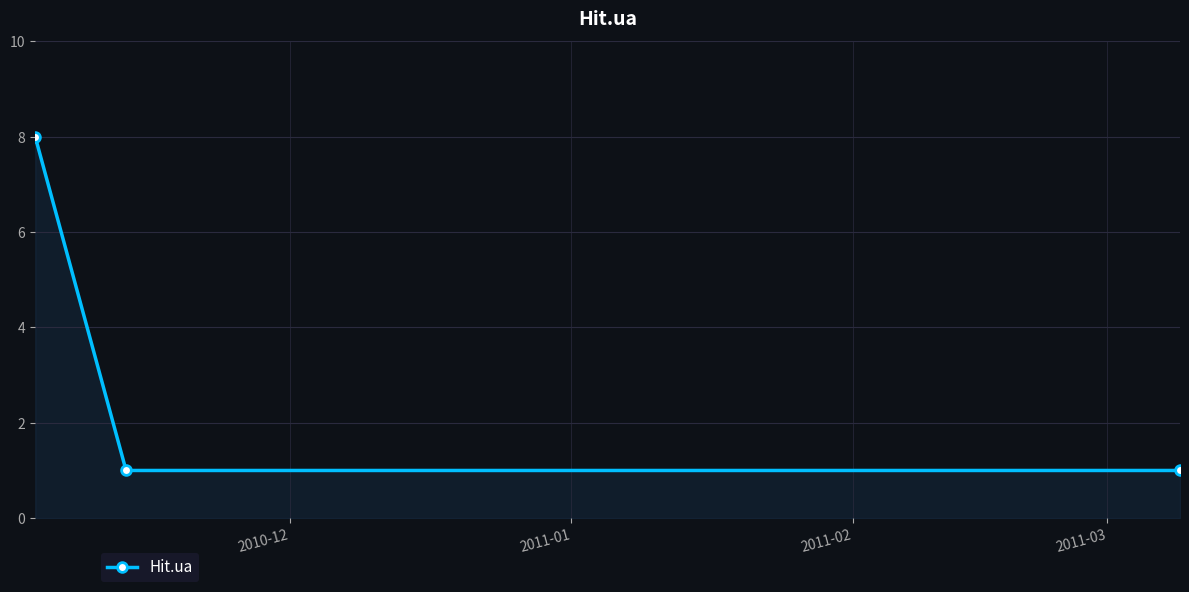

What is the value of the 3rd point from the left?

1